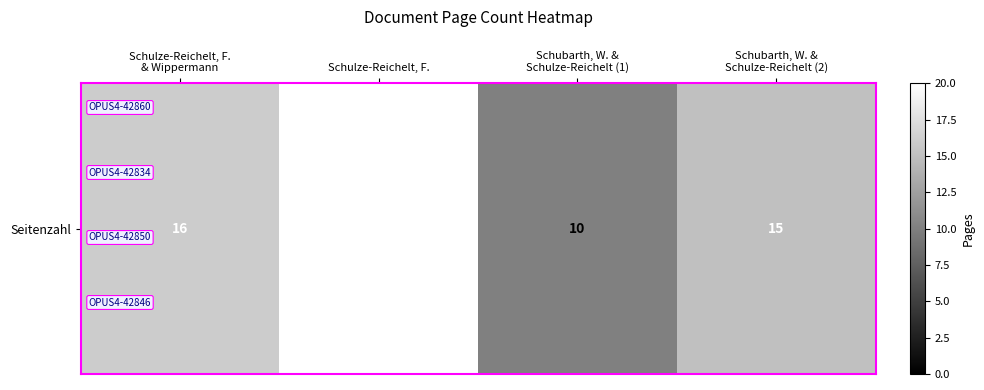

List the labels in order of value, largest first.

Schulze-Reichelt, F., Schulze-Reichelt, F.
& Wippermann, Schubarth, W. &
Schulze-Reichelt (2), Schubarth, W. &
Schulze-Reichelt (1)